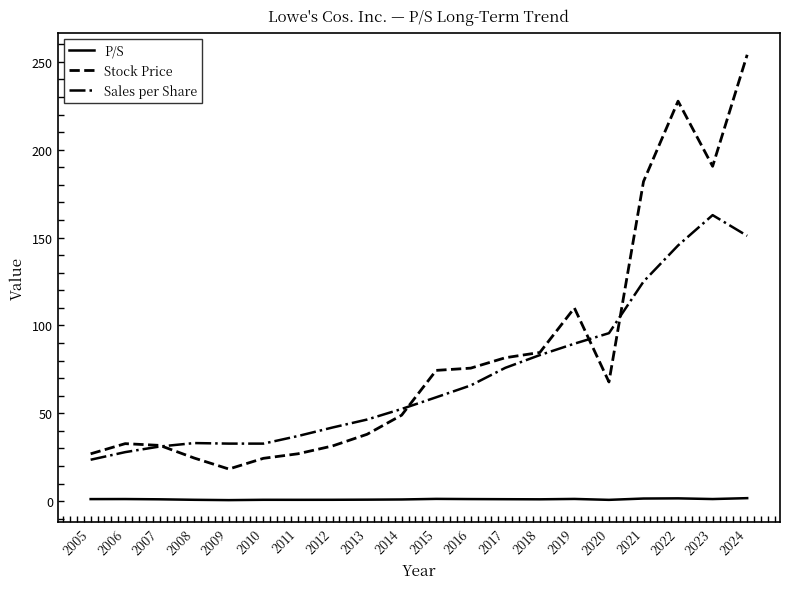

Rank the series by their maximum value, from lowest to highest.

P/S, Sales per Share, Stock Price